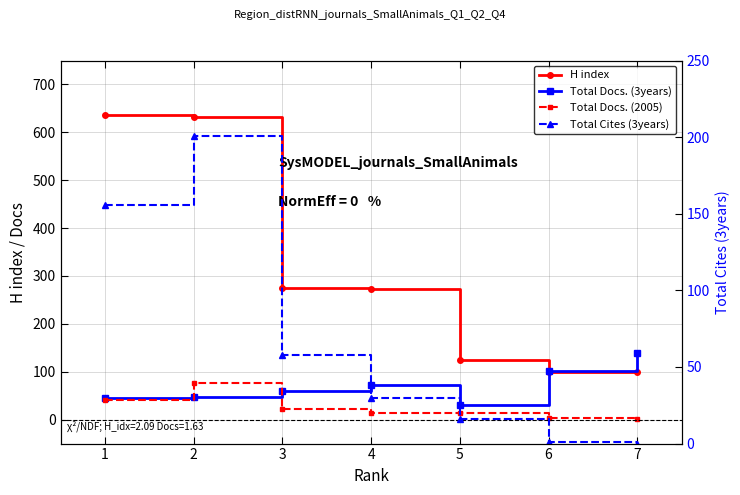

Is this an area chart (filled region under the line)?

No